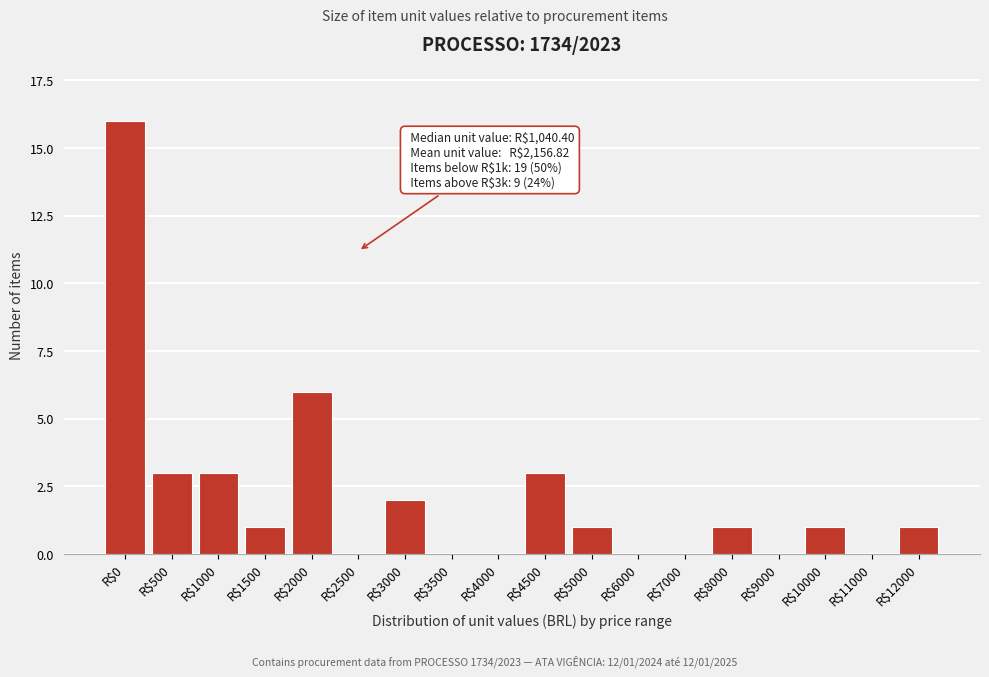

What is the sum of all values?

38